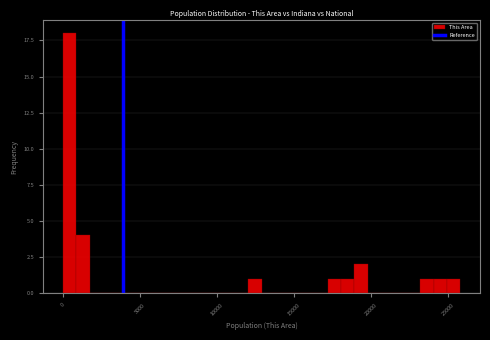

Around what value on the x-axis is the tallest bar? Give the approximate position of its centre, as read against the axis.

500